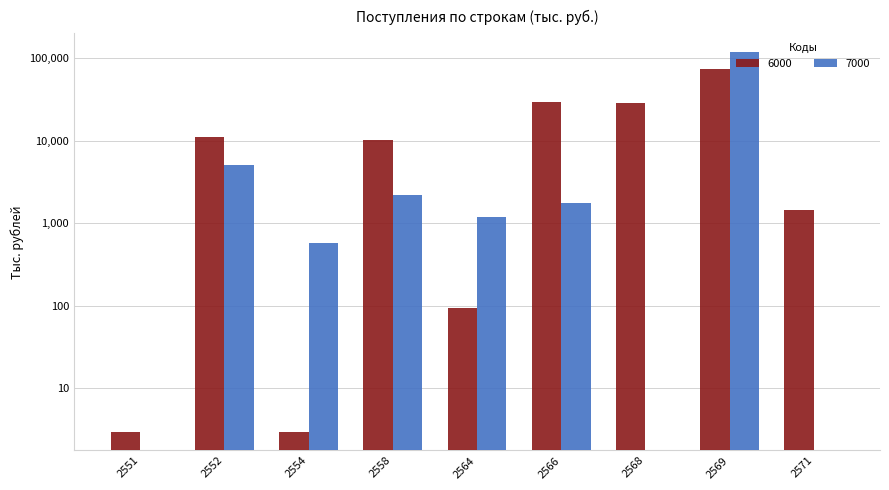

How many bars are there in total?

18